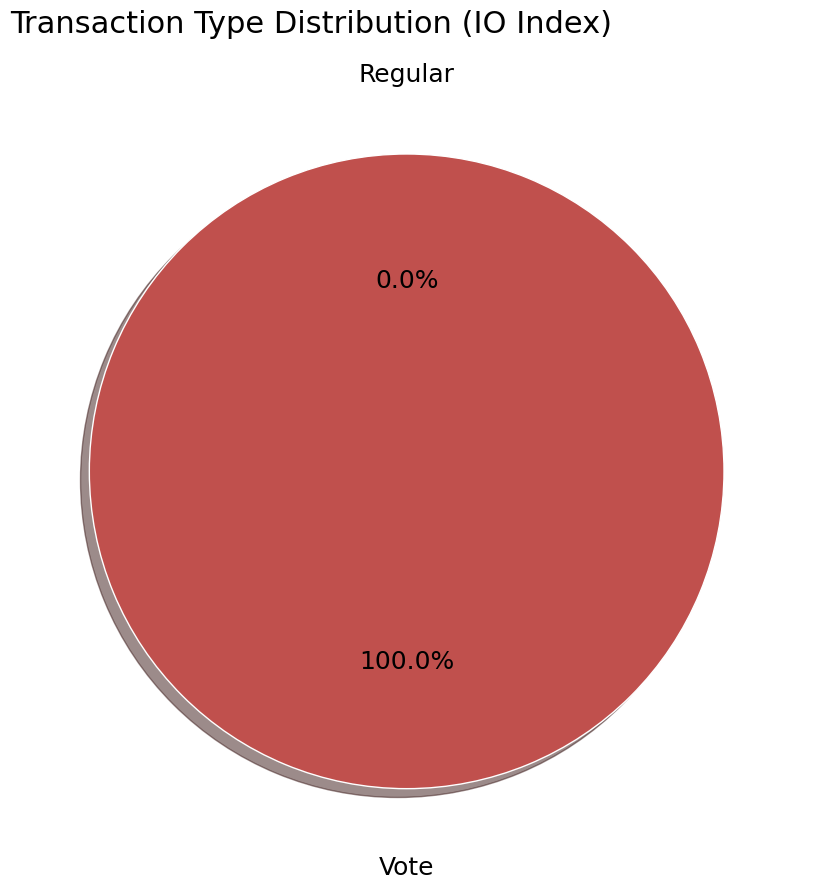

To the nearest percent, what portion does Vote represent?

100%